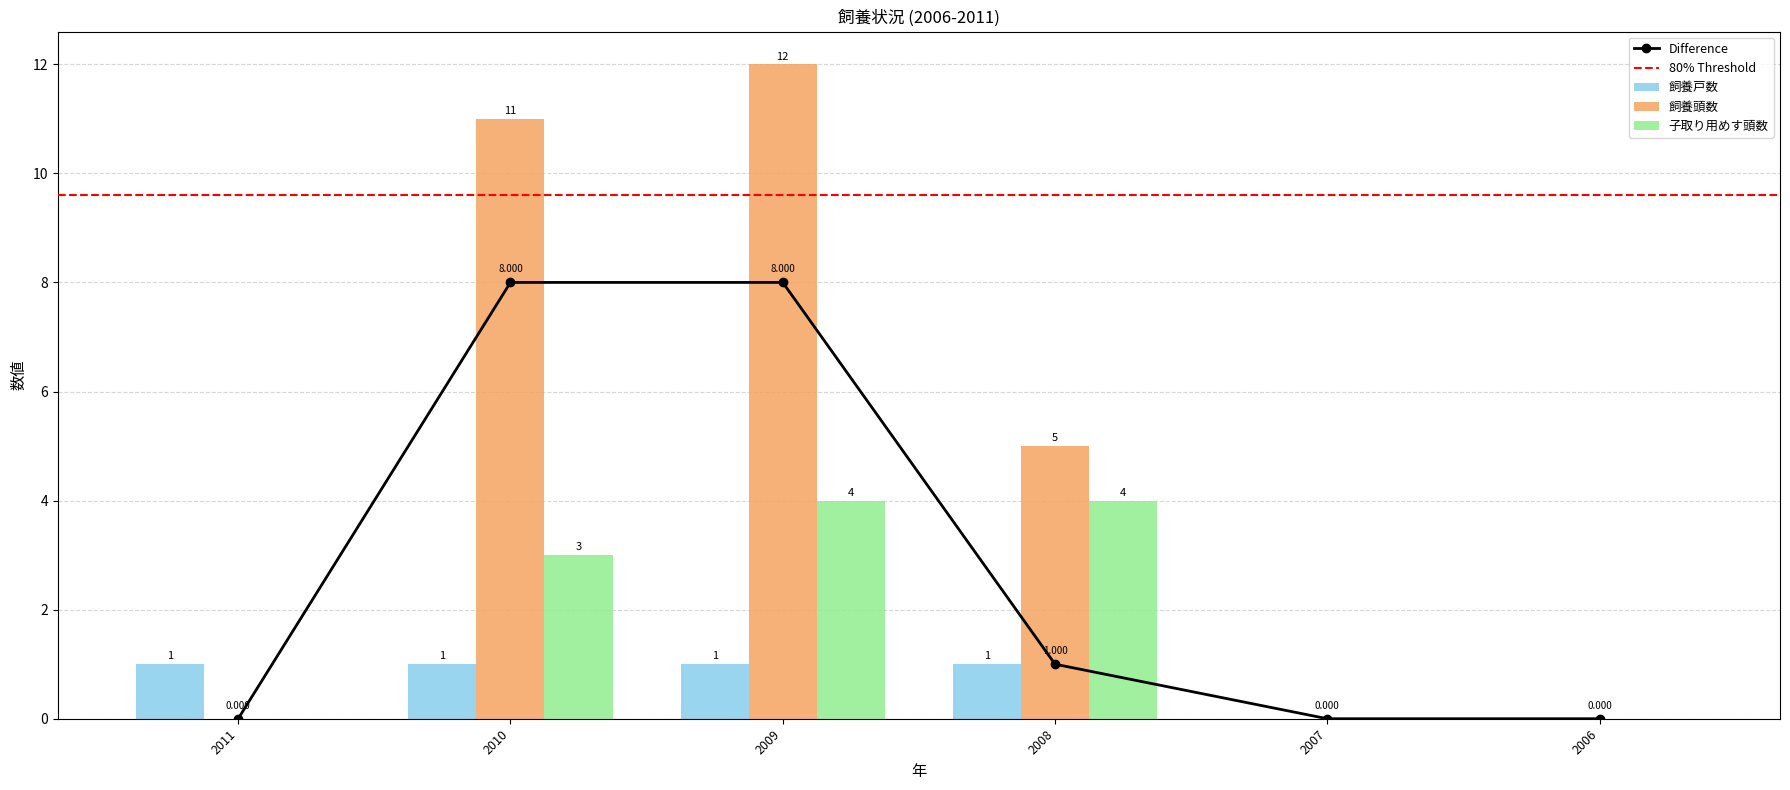

What is the maximum value shown in the chart?

12